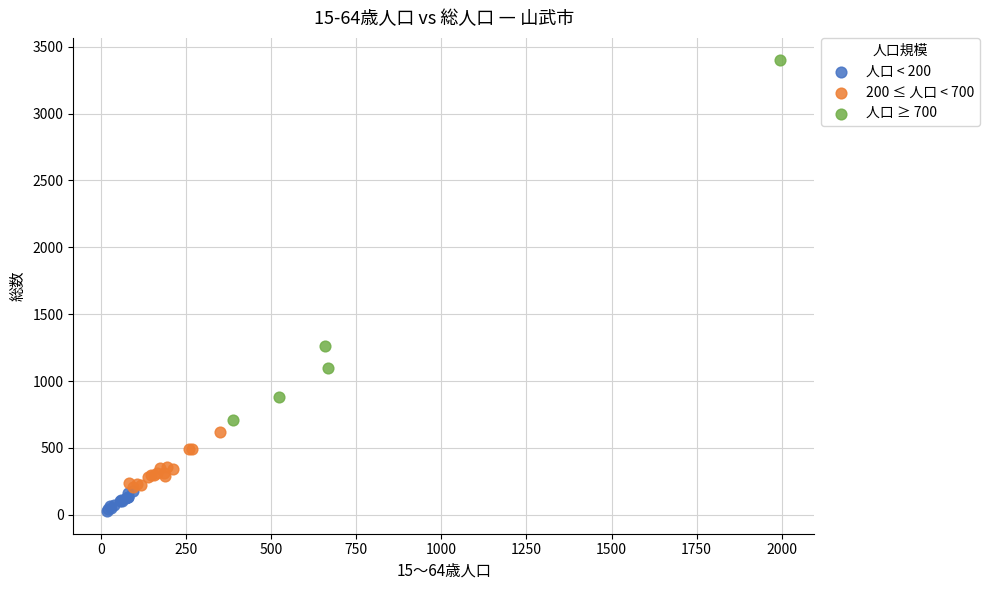

Which series reaches the minimum Y coordinate?

人口 < 200